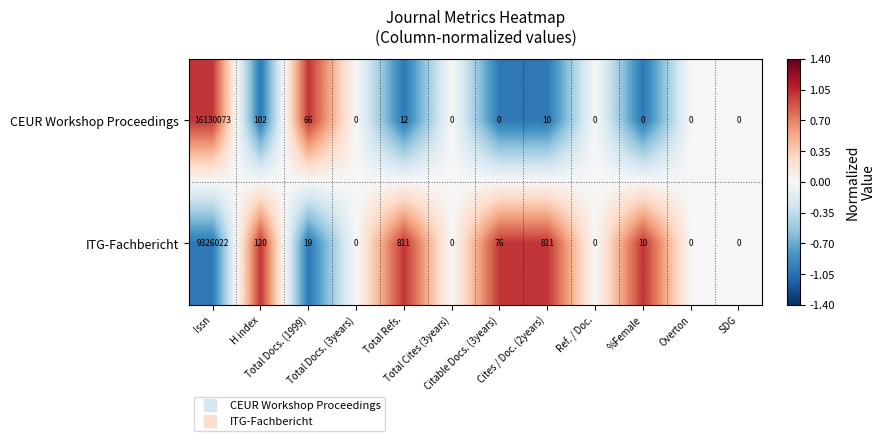

Which series has the largest total across all categories?

CEUR Workshop Proceedings